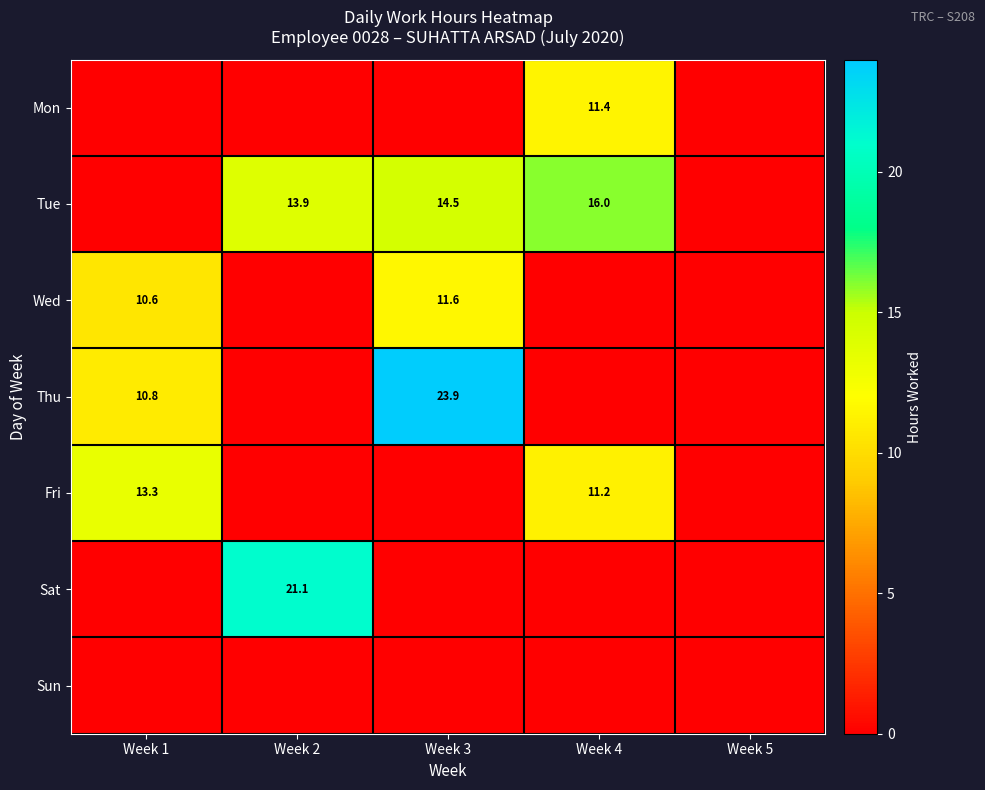

True or false: Tue has a value of 16.0 at Week 4.

True